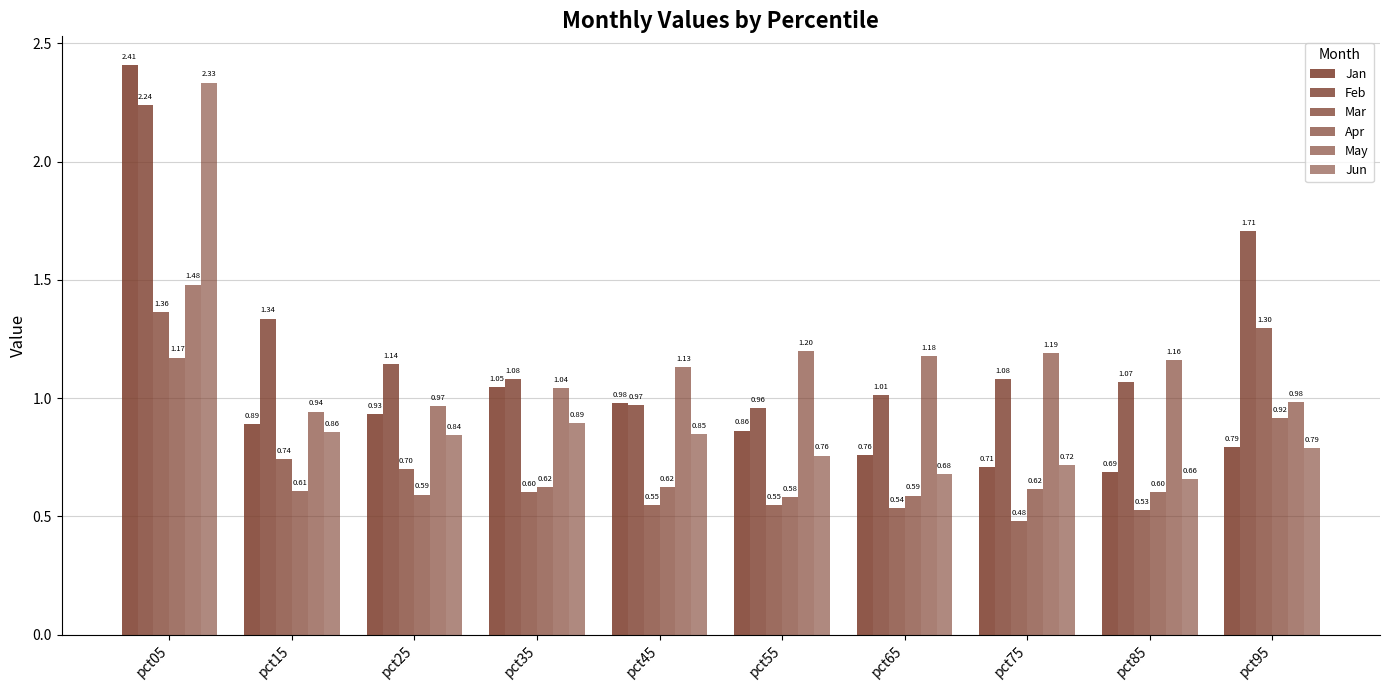

At which category is the sum across all series the highest?

pct05